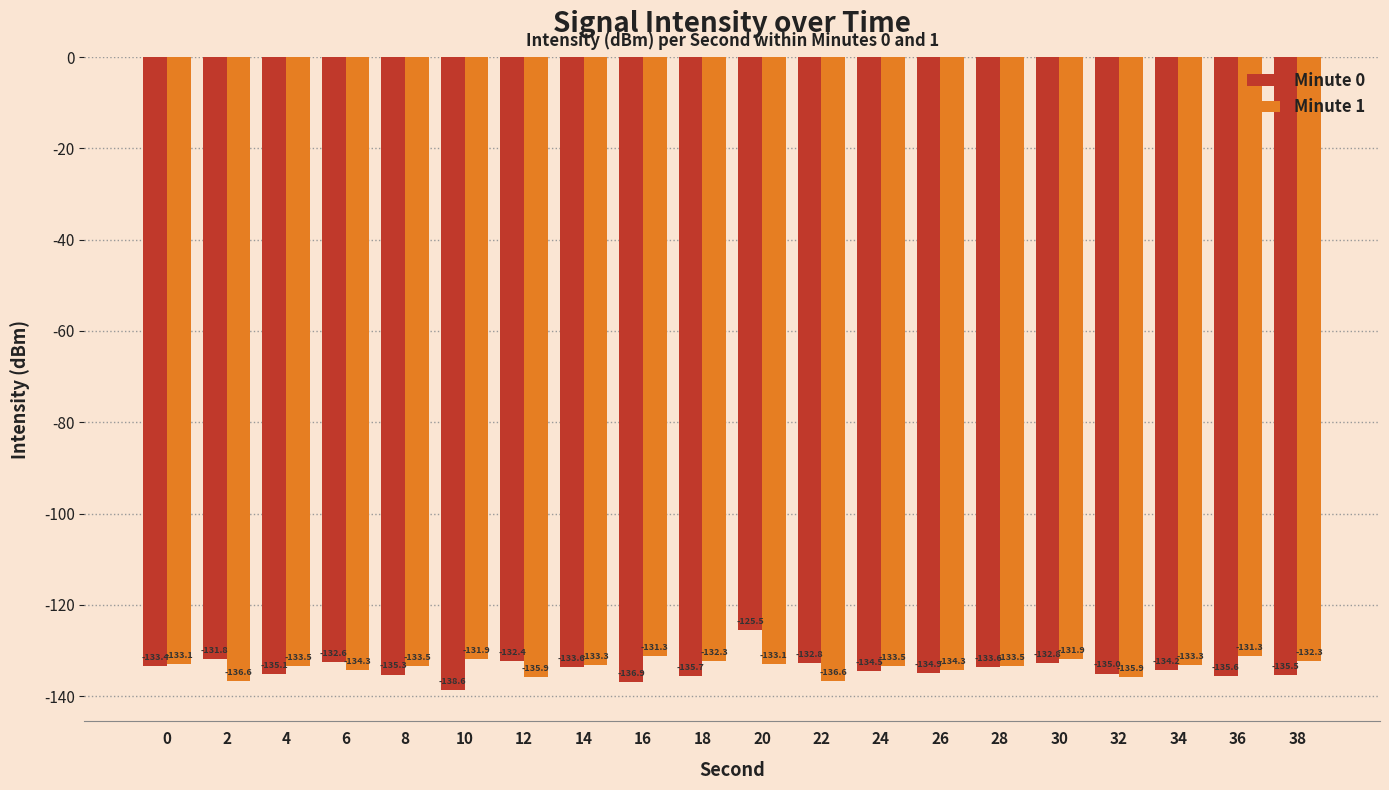

What is the total value across all series at 6?

-266.9